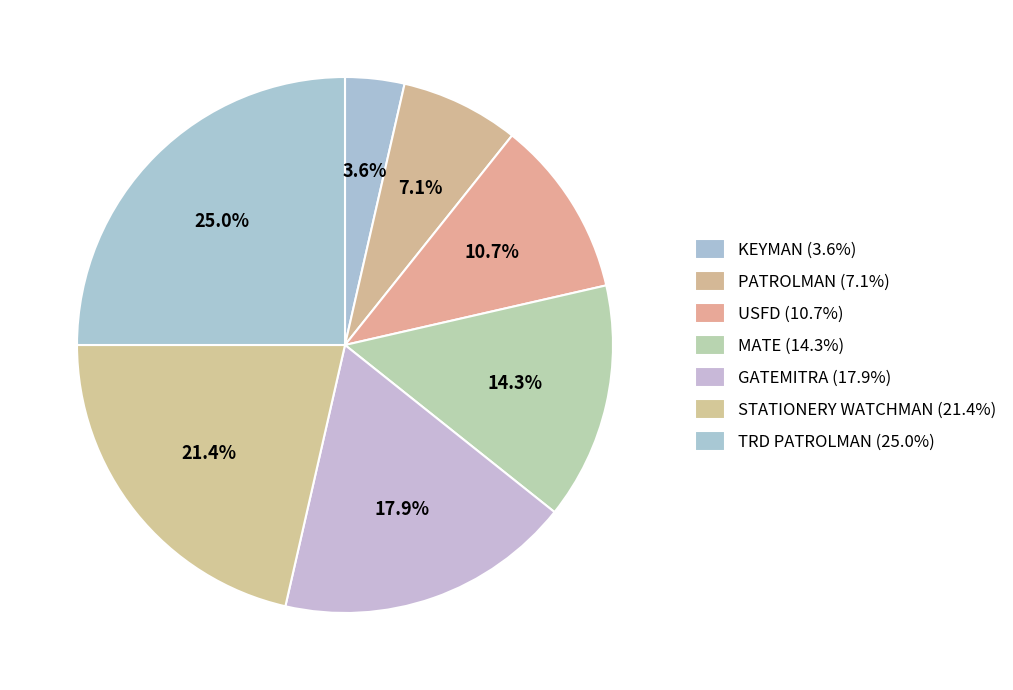

Which category has the biggest portion of the pie?

TRD PATROLMAN